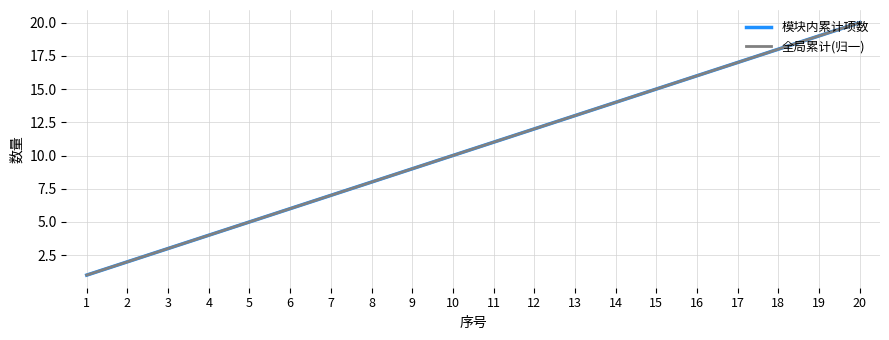

What is the value of the 模块内累计项数 point at the 11th from the left?

11